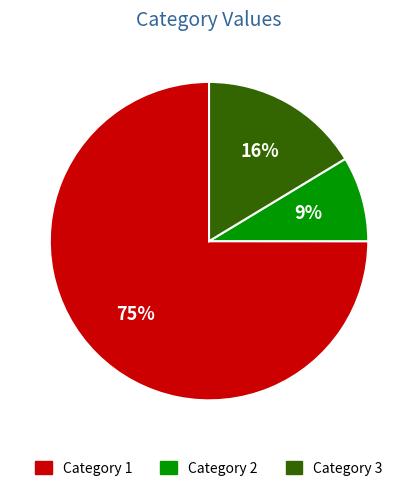

To the nearest percent, what is the difference between the largest and smallest slice percentages?

66%